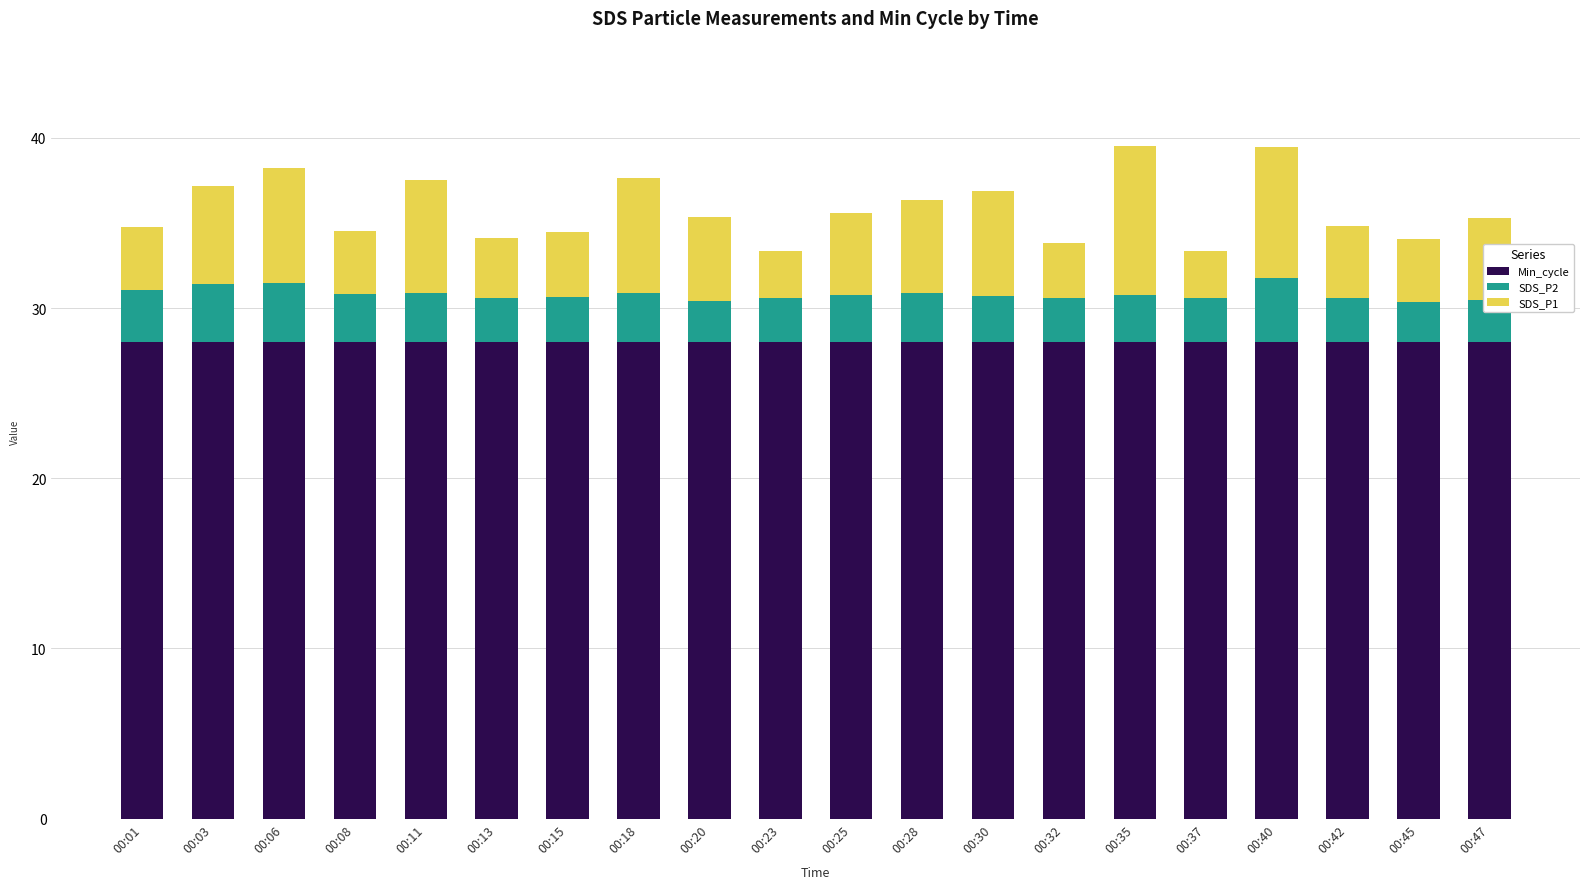

What is the total value across all series at 00:06?

38.2